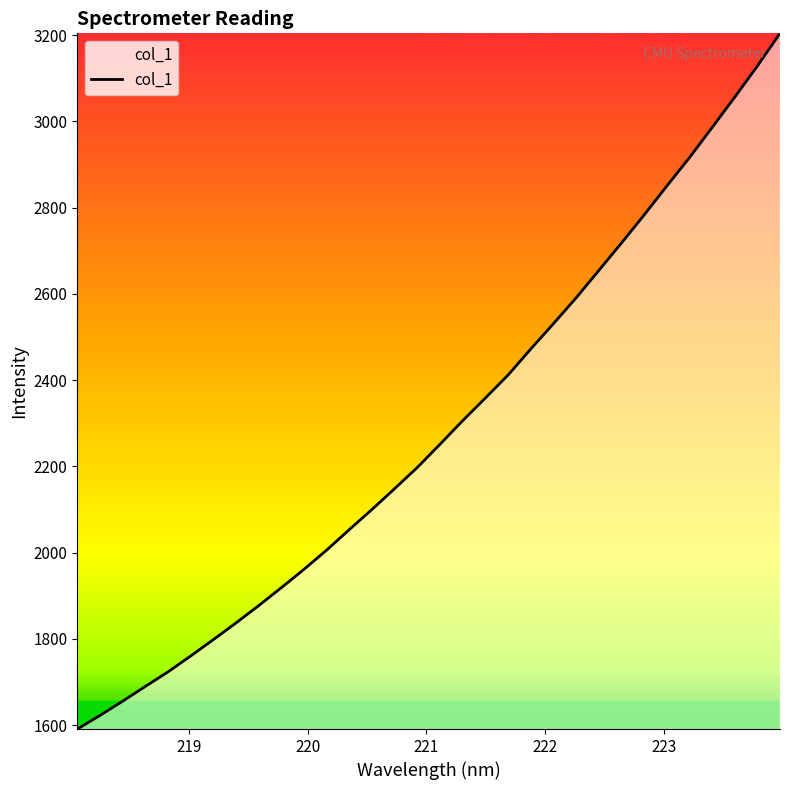

What is the difference between the maximum and minimum values?

1613.5